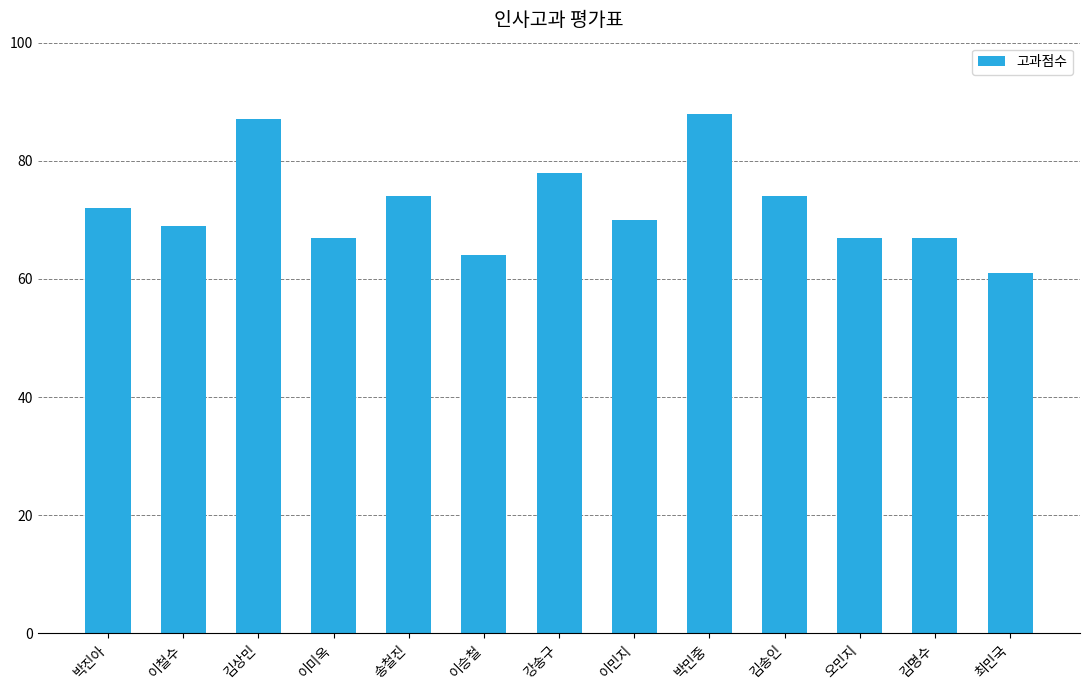

What is the label of the 12th bar from the left?

김명수